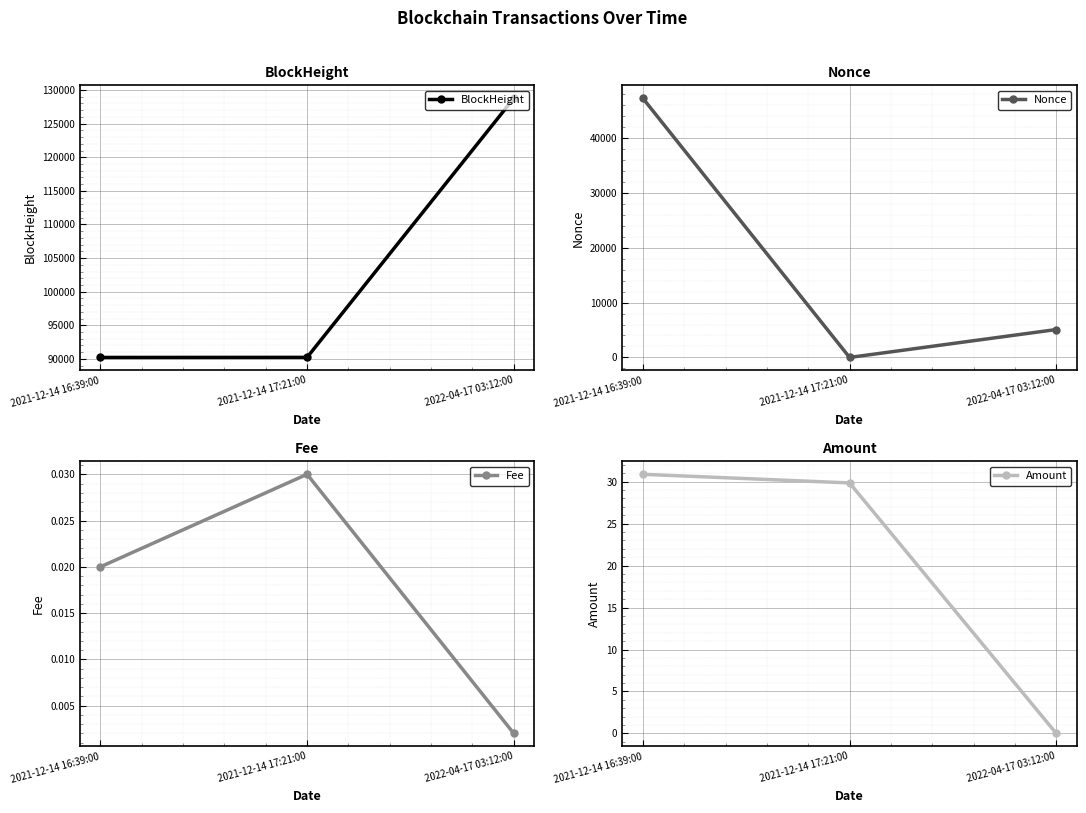

List the labels in order of Nonce value, largest first.

2021-12-14 16:39:00, 2022-04-17 03:12:00, 2021-12-14 17:21:00